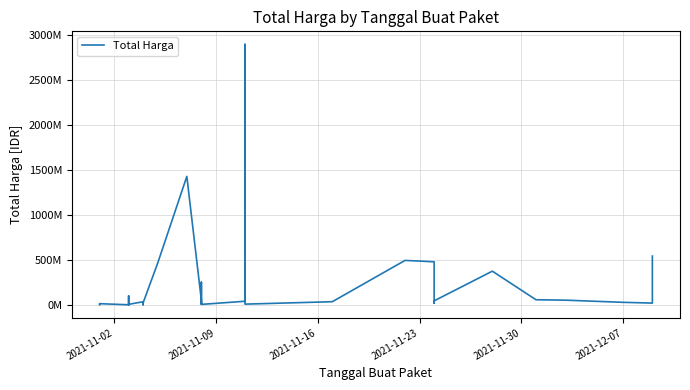

How many data points are above 27412000?

17